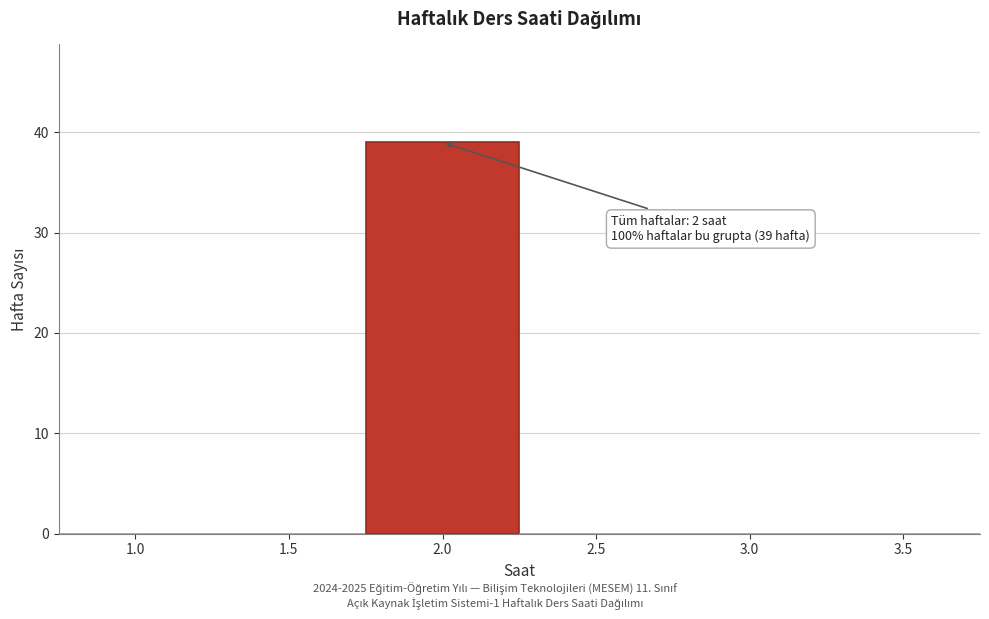

Reading left to right, extract all data points from this chart.

1.0=0	1.5=0	2.0=39	2.5=0	3.0=0	3.5=0